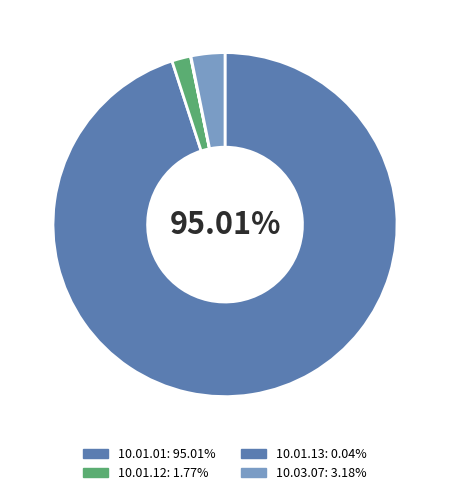

What is the smallest slice in the pie chart?

10.01.13